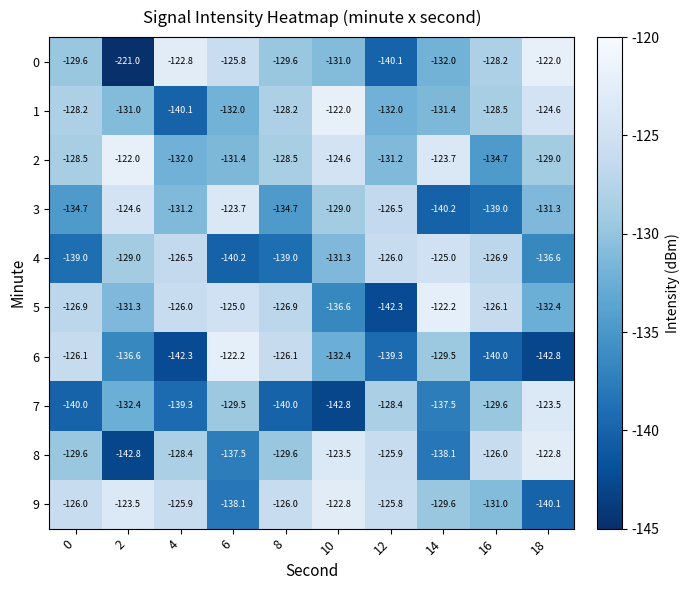

What is the sum of the 6 values at 8 and 4?

-268.4